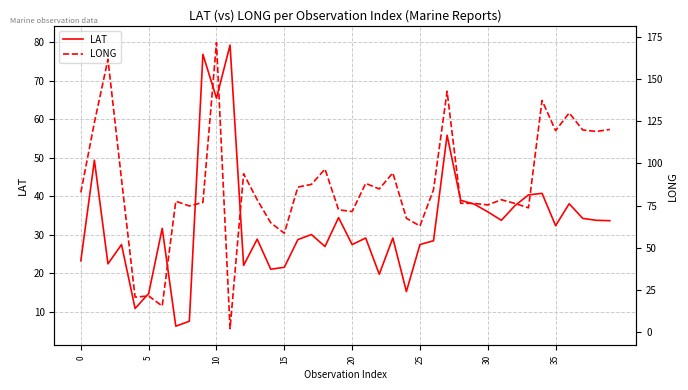

Which has a higher value, 17 or 34?

34